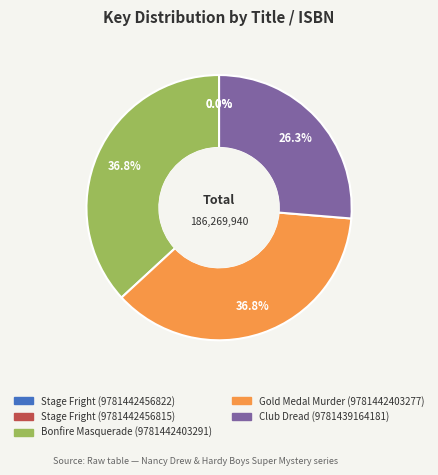

Is Gold Medal Murder (9781442403277) the majority of the pie?

No